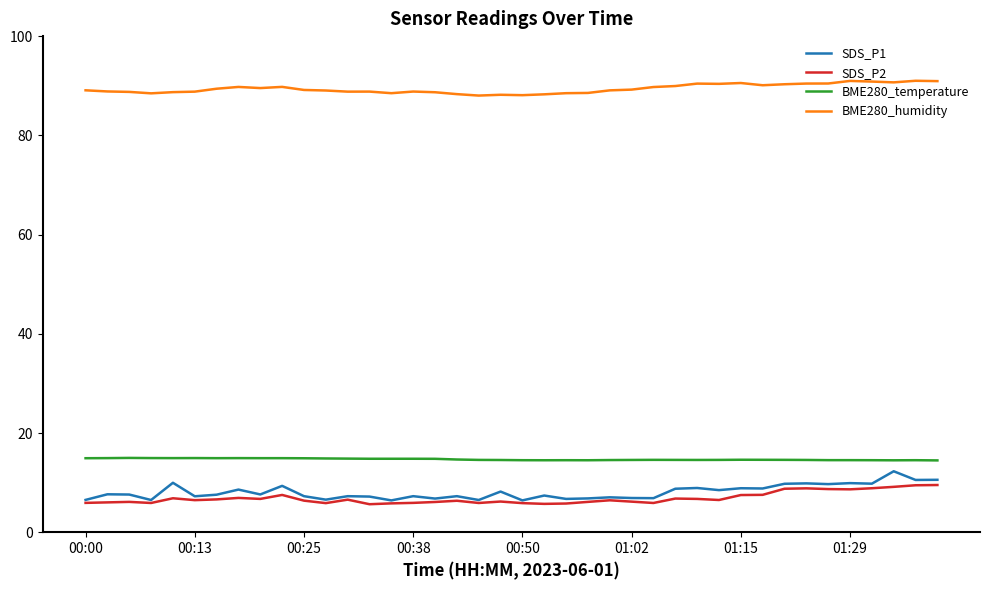

True or false: SDS_P2 and BME280_humidity cross at least once.

False